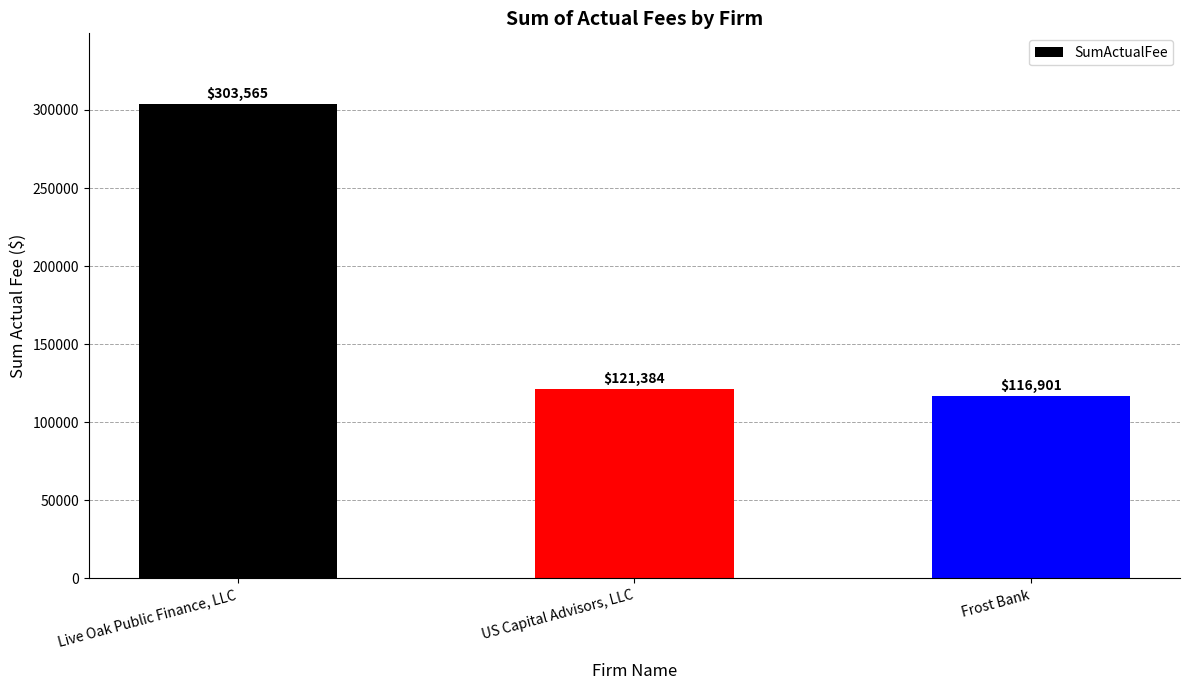

What is the label of the 1st bar from the right?

Frost Bank